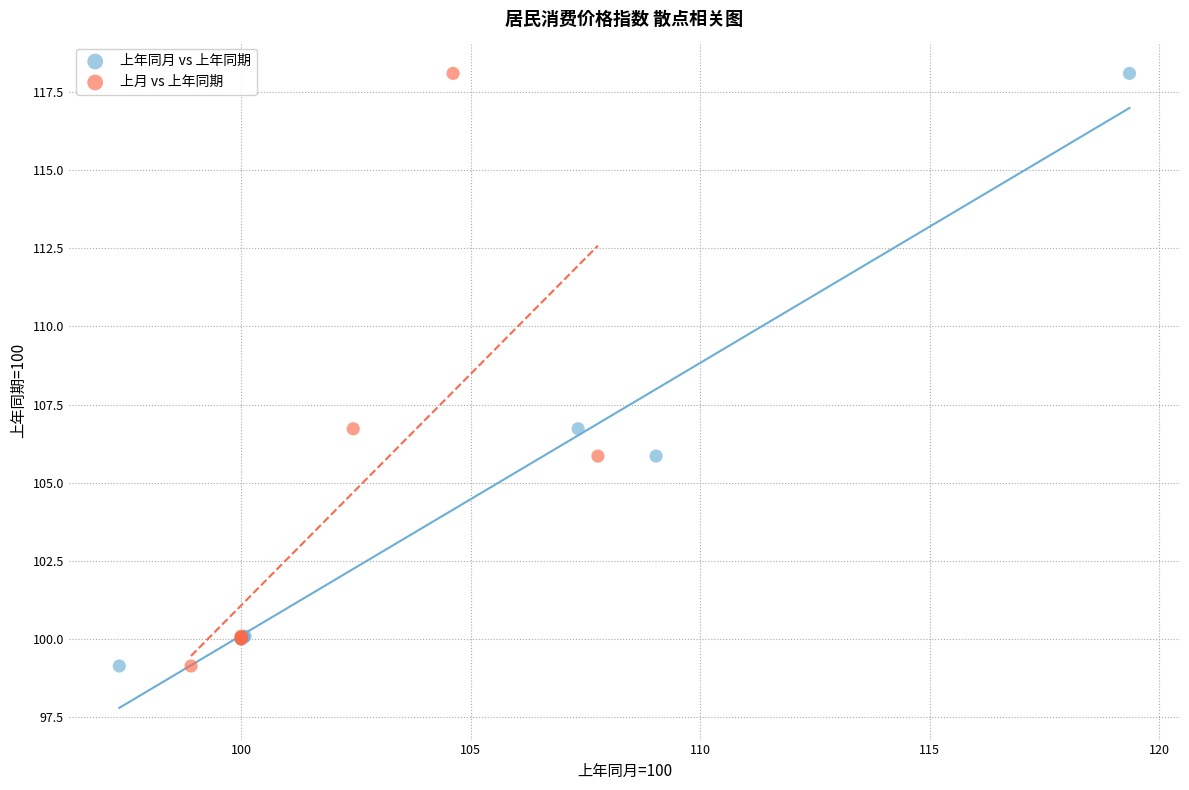

What are all the series names shown in the legend?

上年同月 vs 上年同期, 上月 vs 上年同期